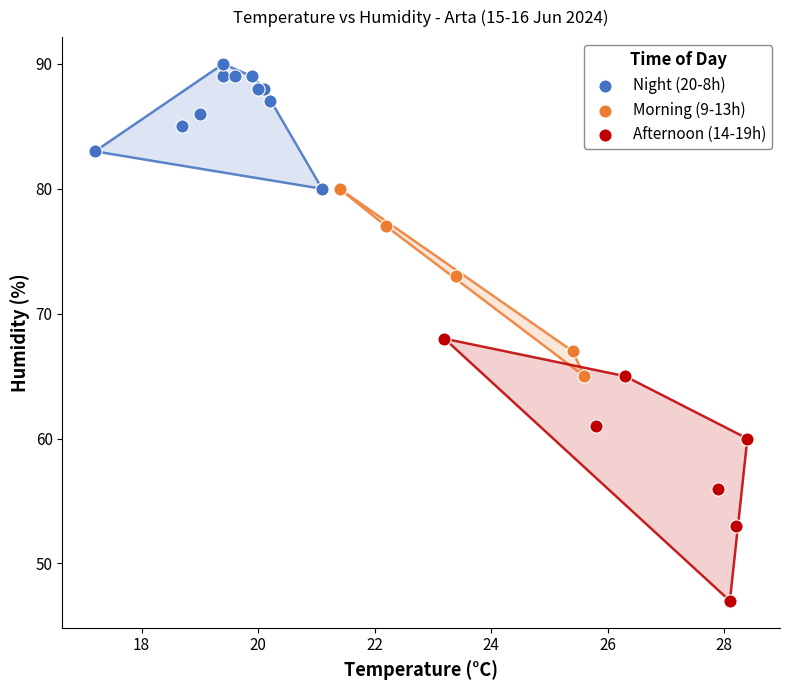

What are all the series names shown in the legend?

Night (20-8h), Morning (9-13h), Afternoon (14-19h)